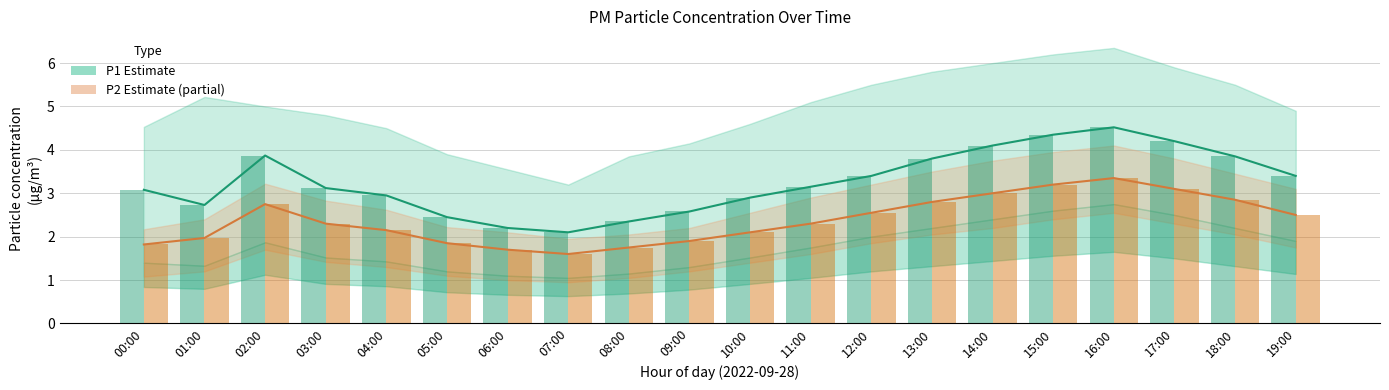

Rank the series by their average value, from highest to lowest.

P1 (PM10), P2 (PM2.5)